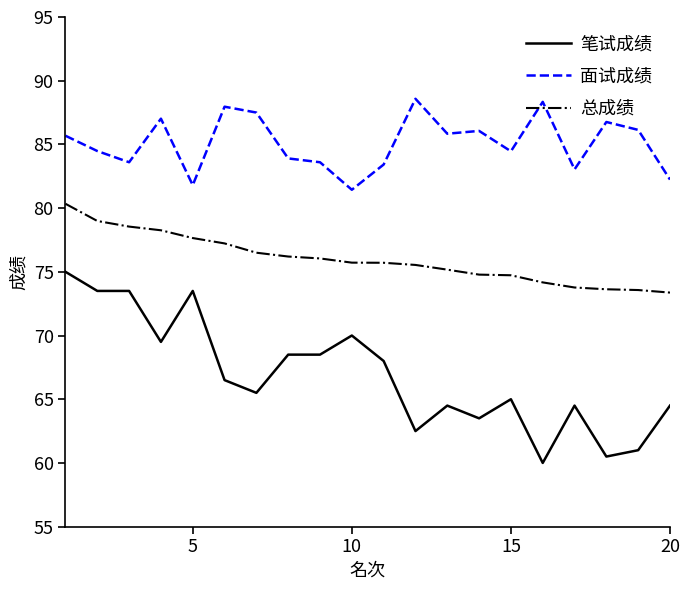

What is the difference between the maximum and minimum values in the 笔试成绩 series?

15.0